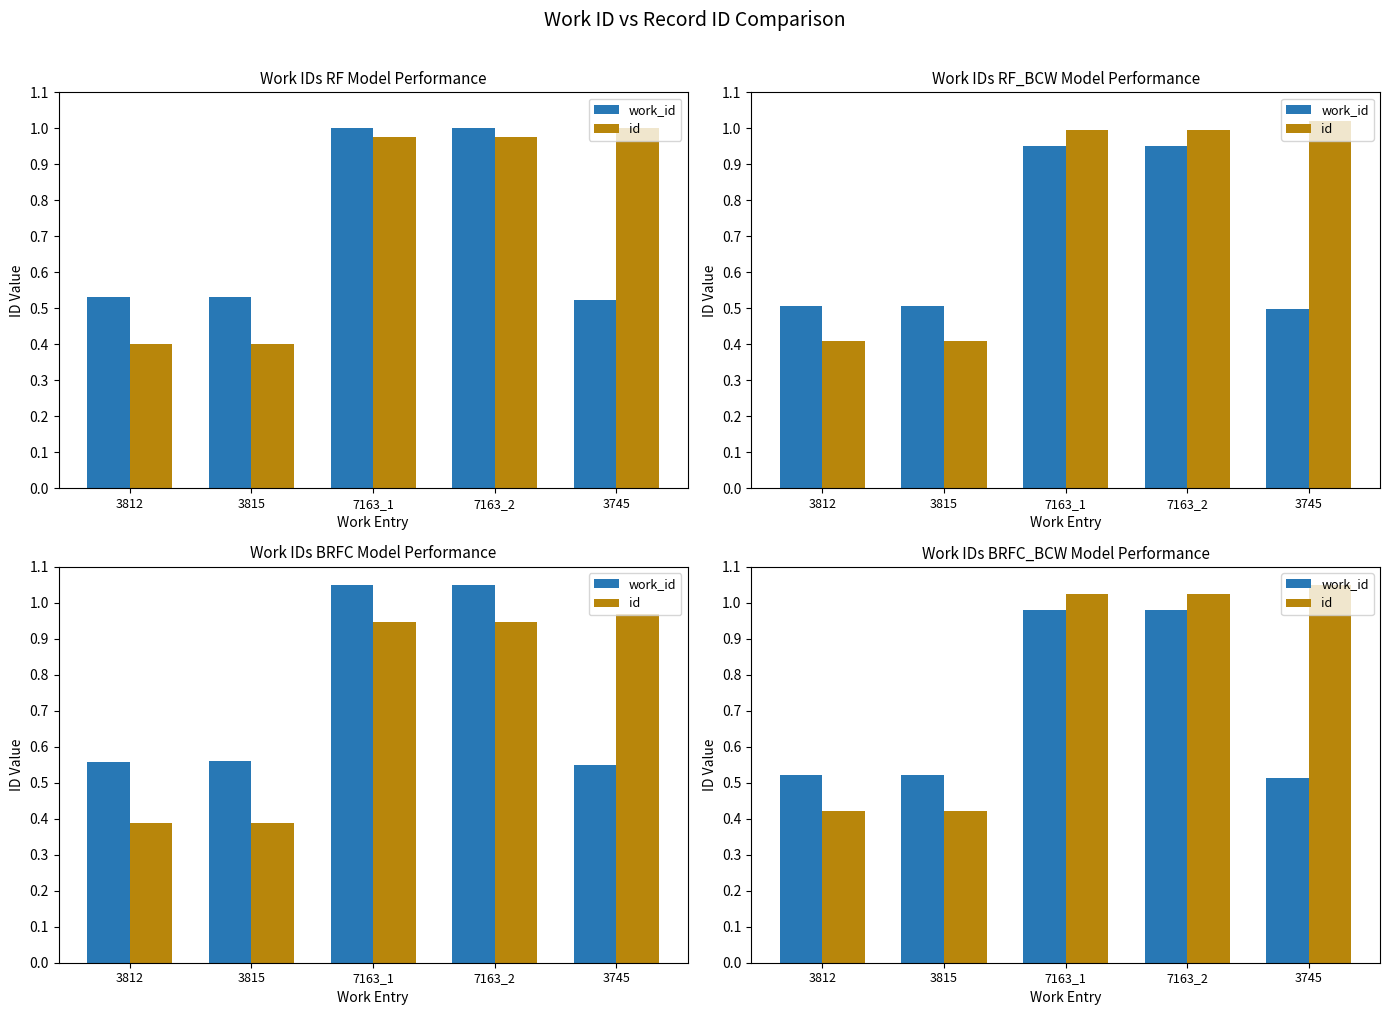

What is the total value across all series at 7163_1?

2.0